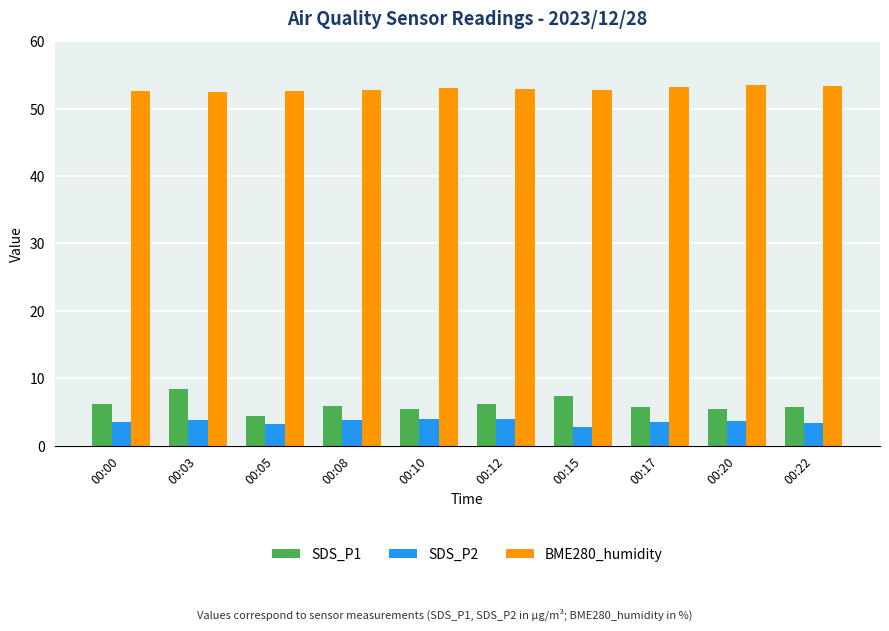

What is the highest value of the BME280_humidity series?

53.5